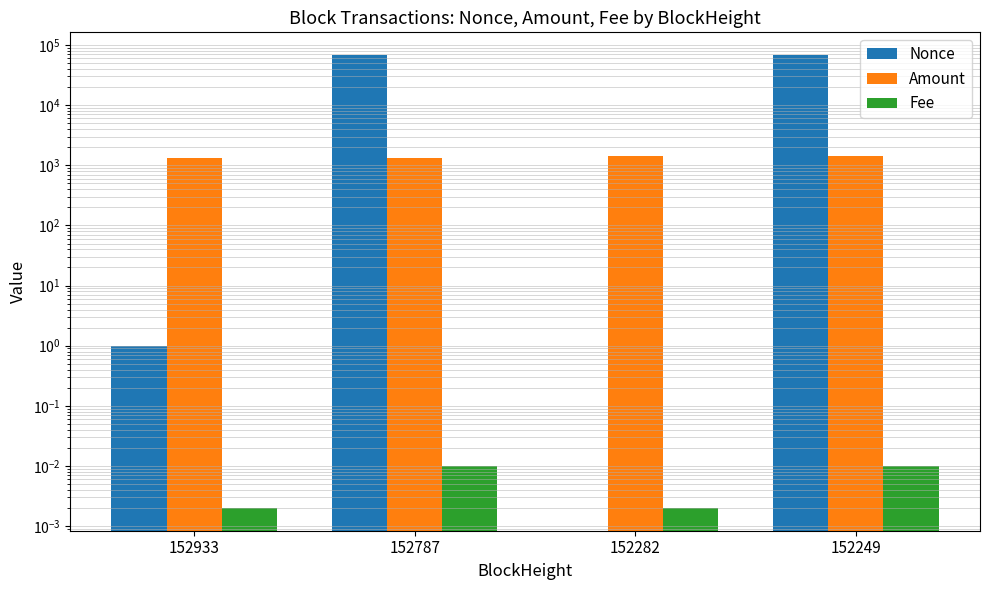

What is the total value across all series at 152933?

1320.8